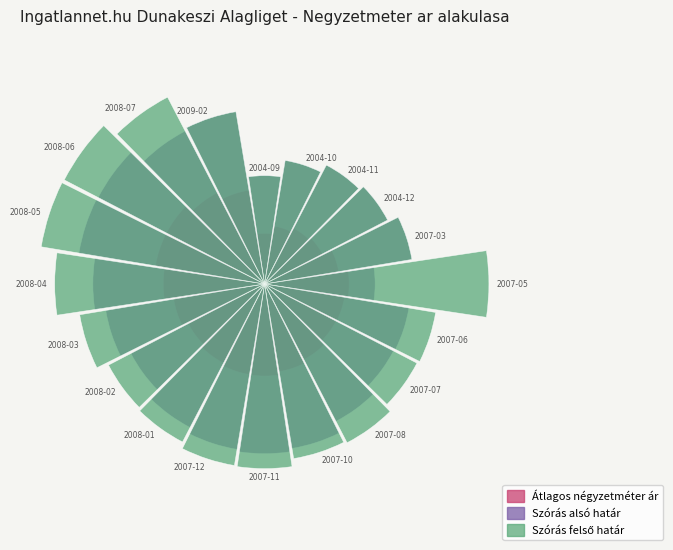

List the series in order of their overall mean, highest first.

Szoras felso hatar, Szoras also hatar, Atlagos negyzetmeter ar